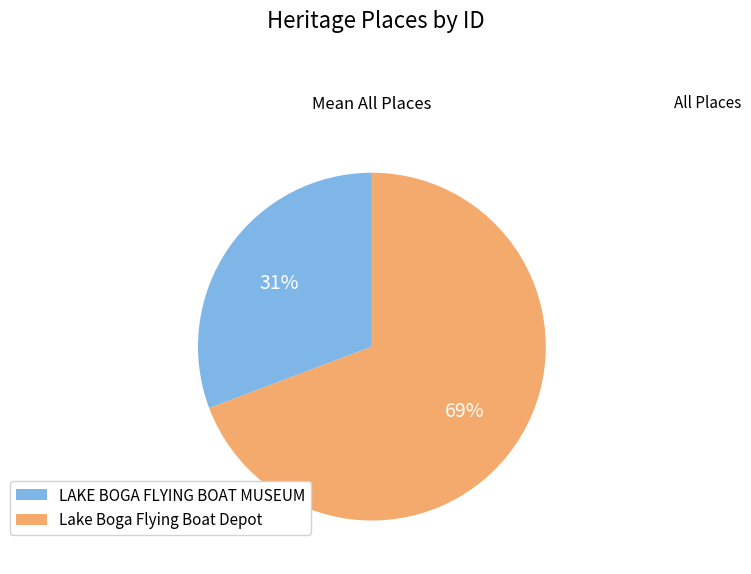

Is there any slice that represents more than half of the pie?

Yes